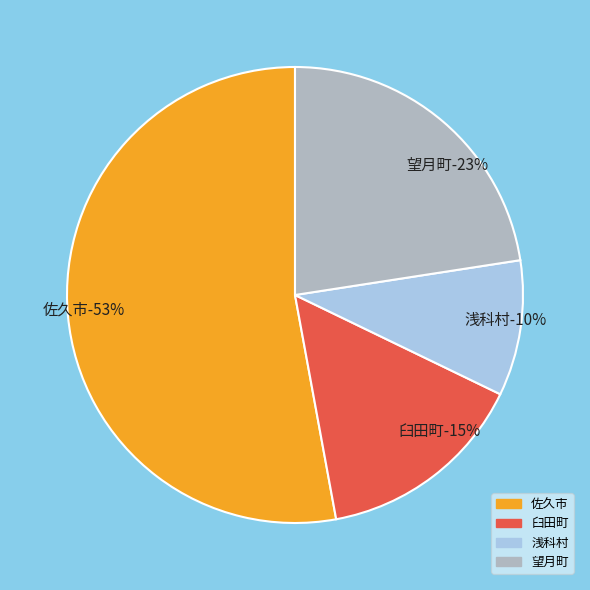

Is 佐久市 the majority of the pie?

Yes